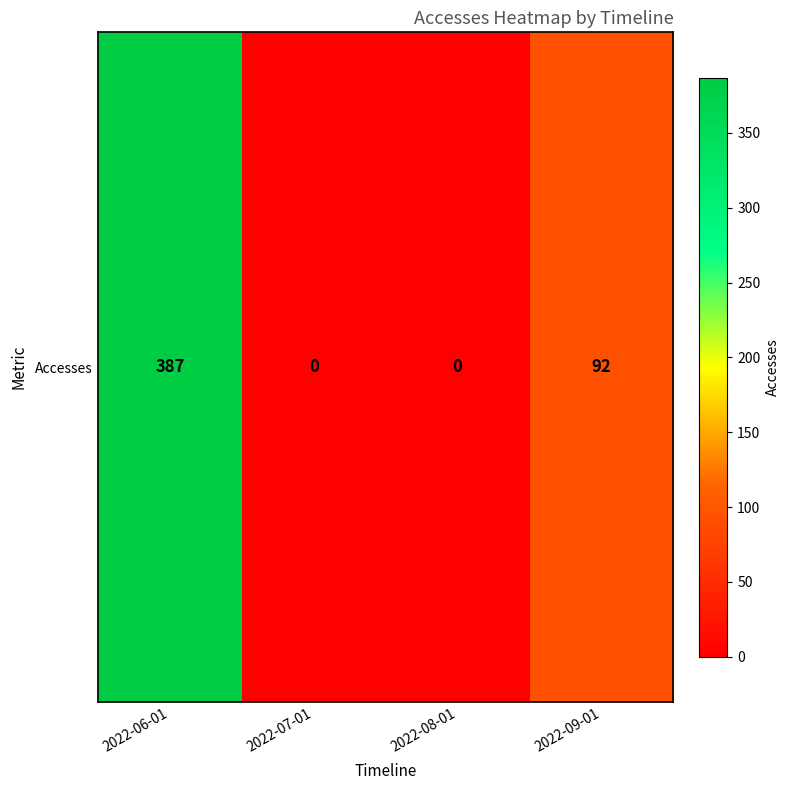

Reading right to left, what are all the values shown in this chart?

92	0	0	387